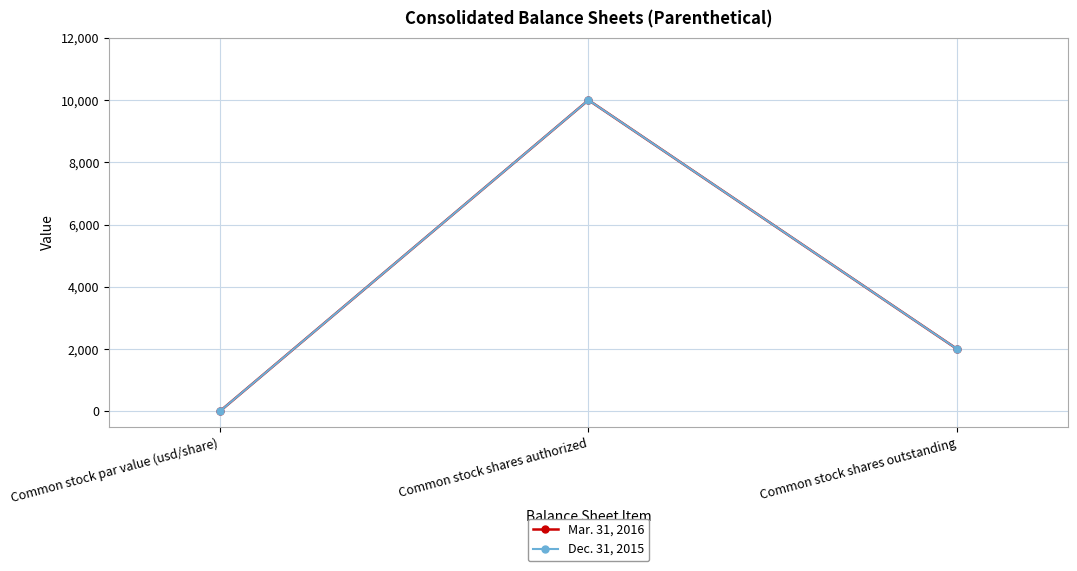

True or false: Dec. 31, 2015 has a value of 0 at Common stock par value (usd/share).

True